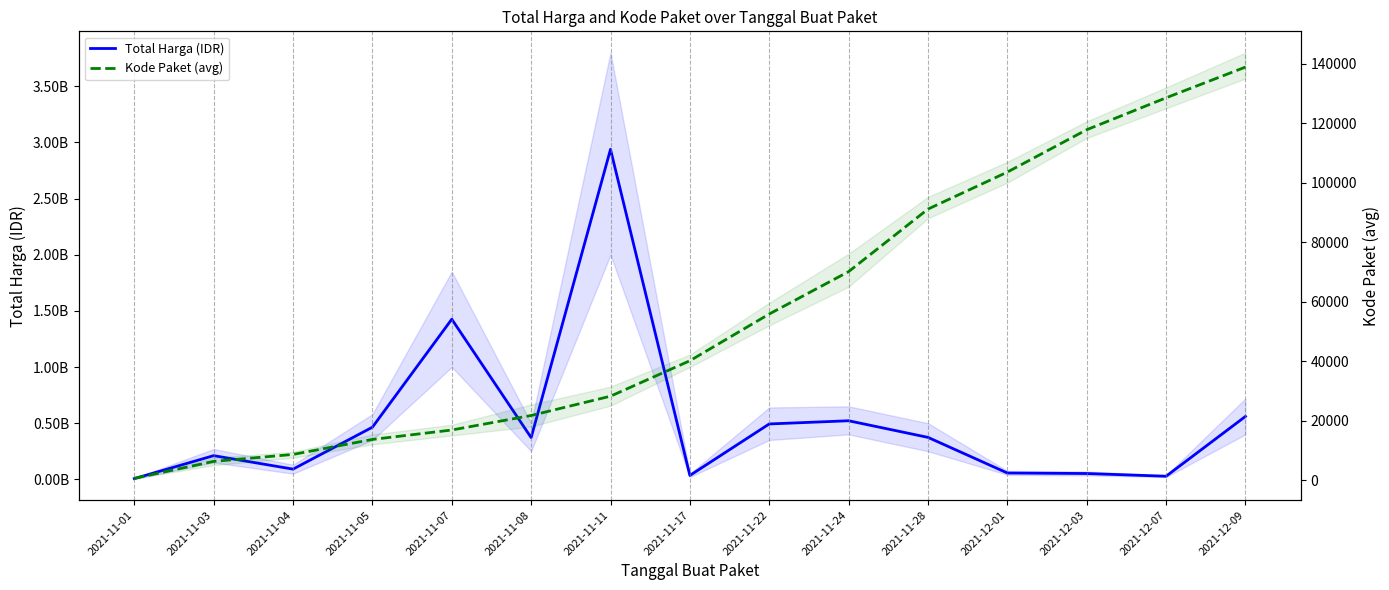

What is the value of the Total Harga (IDR) point at the 13th from the left?

51601000.0